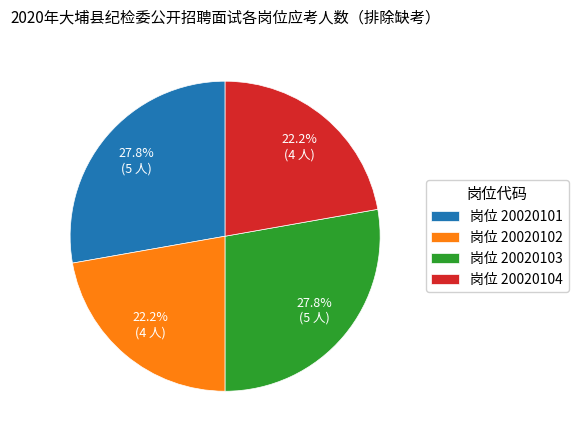

How much of the chart is everything except 岗位 20020103?

72.2%